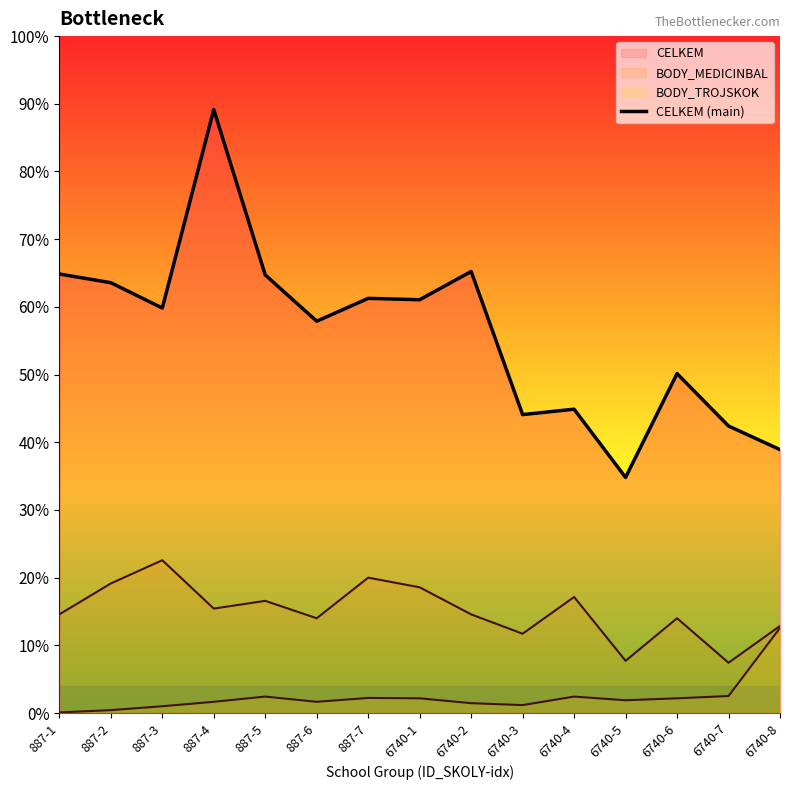

How many interior local valleys (lower than both neighbors) does the data have?

5